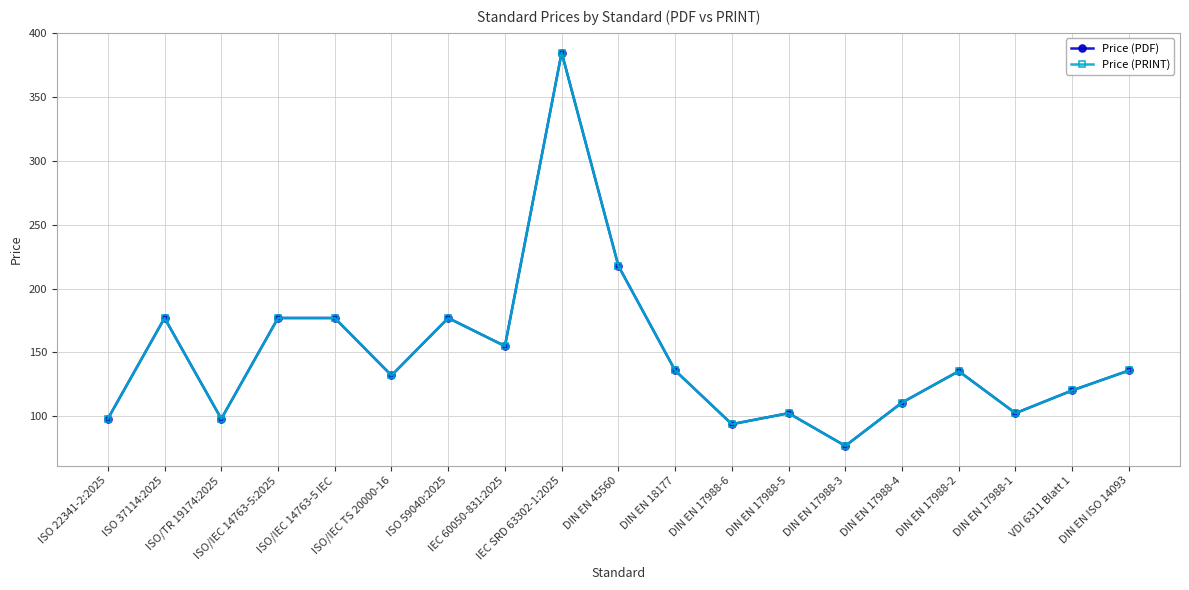

What is the value of the Price (PRINT) point at the 18th from the left?

120.3